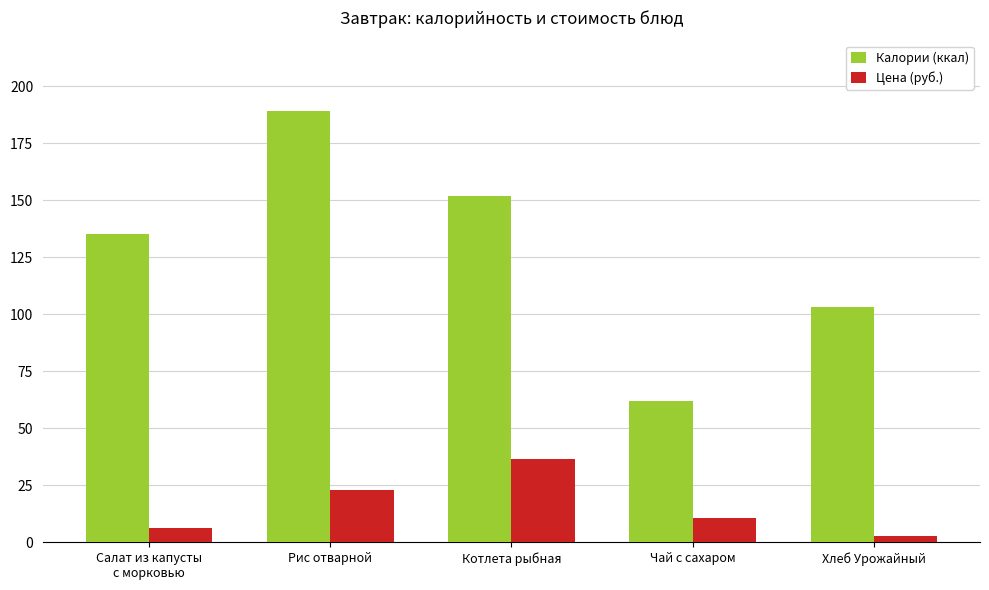

At how many categories does at least one series exceed 37?

5